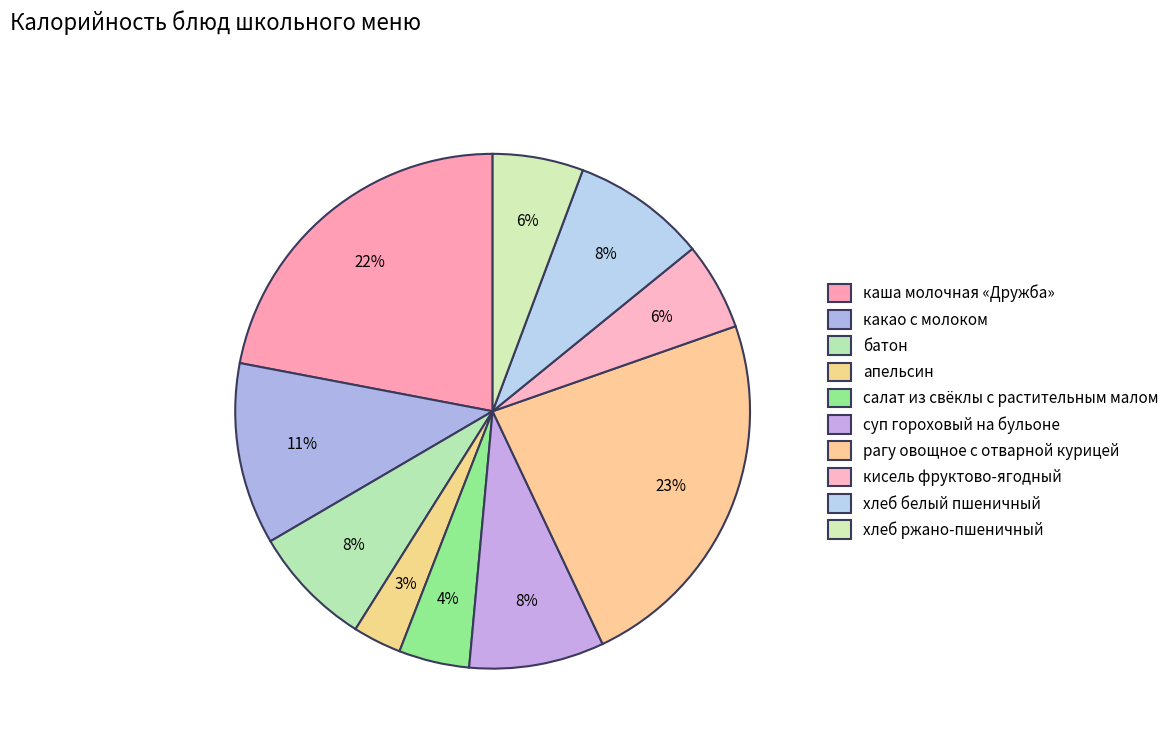

True or false: суп гороховый на бульоне accounts for 8% of the total.

True